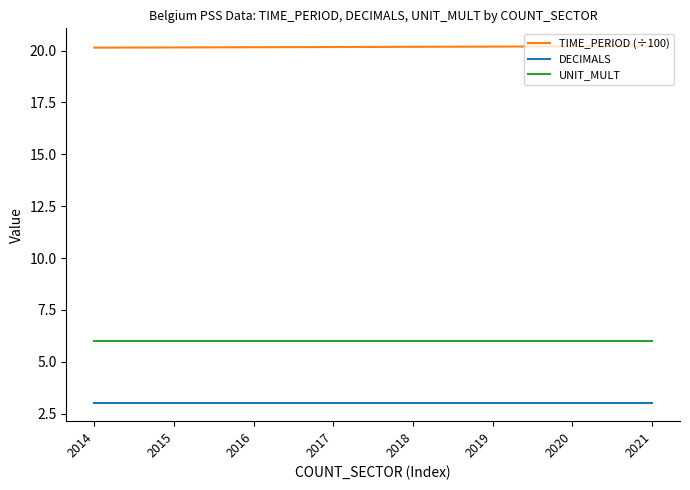

True or false: DECIMALS has a value of 3.0 at 2021.

True